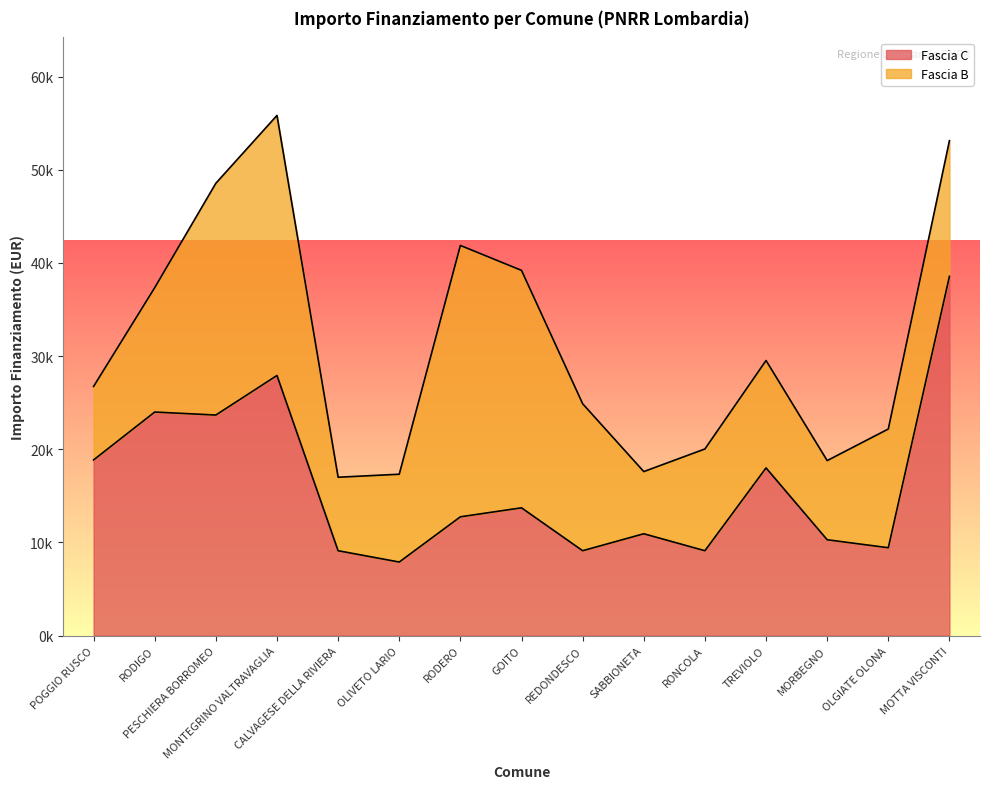

Reading left to right, what are all the values shown in this chart?

POGGIO RUSCO=18854	RODIGO=23996	PESCHIERA BORROMEO=23673	MONTEGRINO VALTRAVAGLIA=27922	CALVAGESE DELLA RIVIERA=9105	OLIVETO LARIO=7891	RODERO=12747	GOITO=13712	REDONDESCO=9105	SABBIONETA=10926	RONCOLA=9105	TREVIOLO=17997	MORBEGNO=10284	OLGIATE OLONA=9427	MOTTA VISCONTI=38565